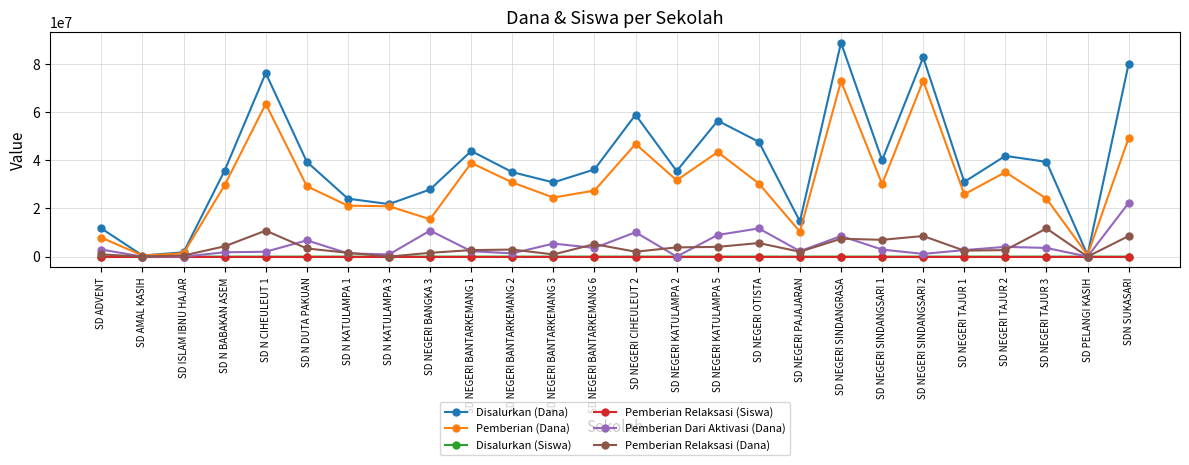

Is it true that Pemberian Dari Aktivasi (Dana) equals 4778508 at SDN SUKASARI?

False